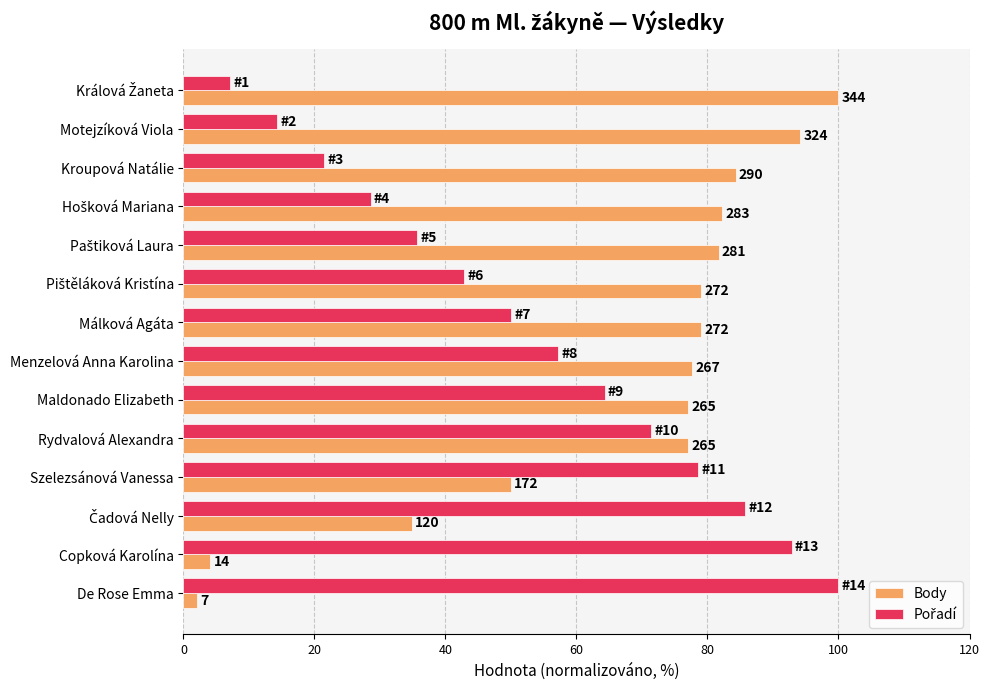

How many groups of bars are there?

14